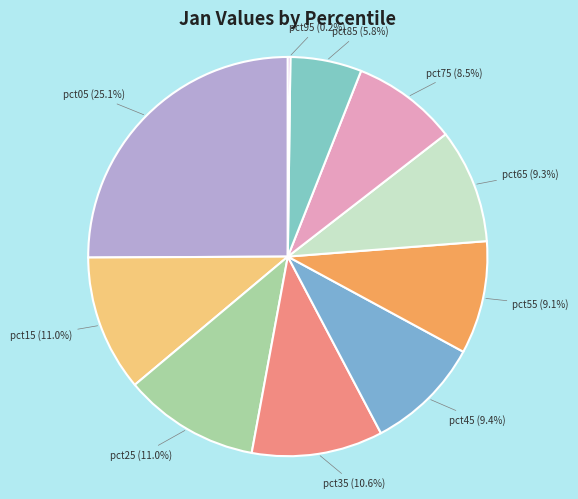

Do pct05 (25.1%) and pct45 (9.4%) together represent more than half of the pie?

No